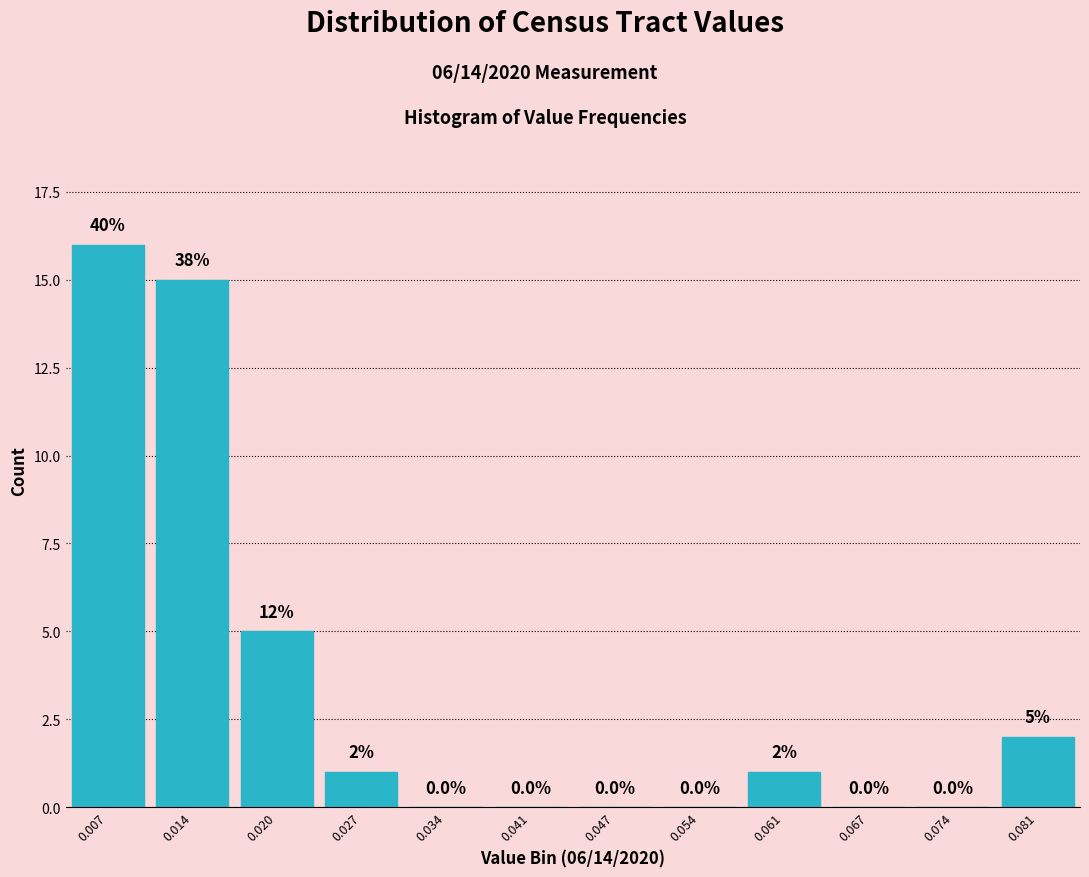

Reading left to right, extract all data points from this chart.

0.007=16	0.014=15	0.020=5	0.027=1	0.034=0	0.041=0	0.047=0	0.054=0	0.061=1	0.067=0	0.074=0	0.081=2